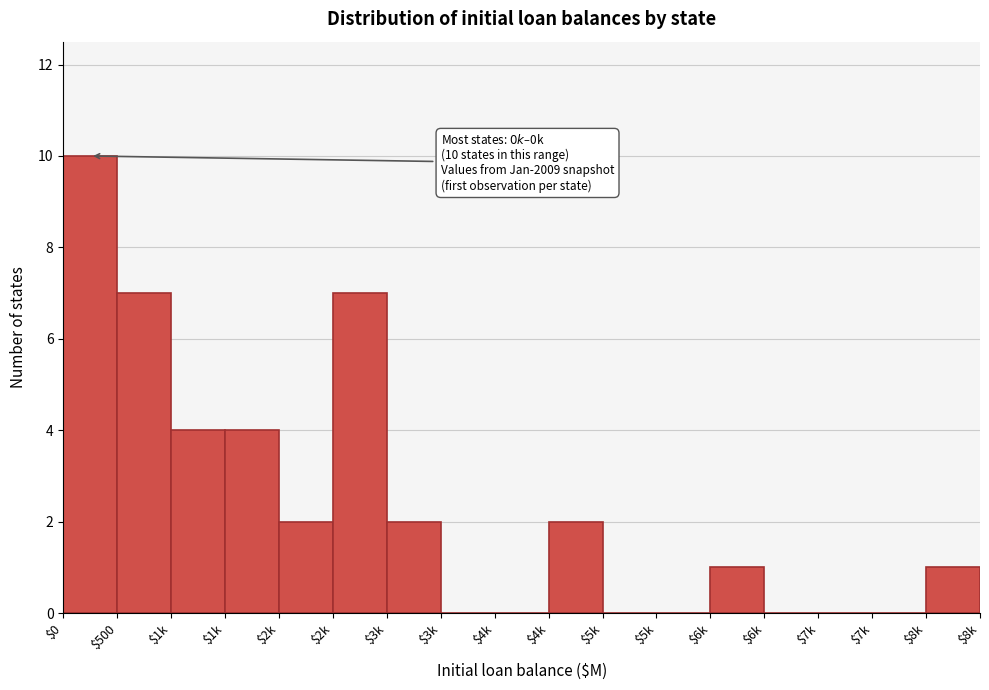

How many distinct data groups are displayed?

1